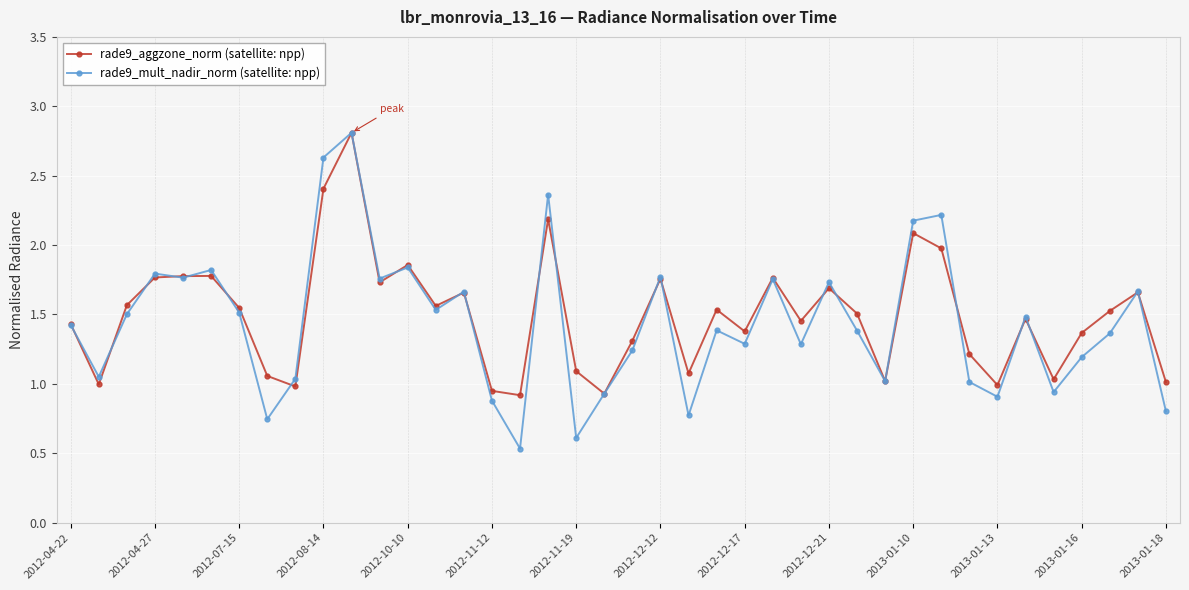

Which series has the largest range (max minus min)?

rade9_mult_nadir_norm (satellite: npp)